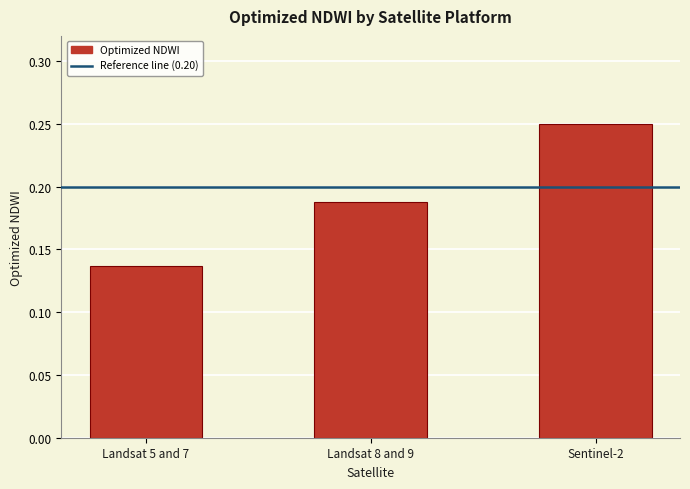

What is the label of the 1st bar from the left?

Landsat 5 and 7